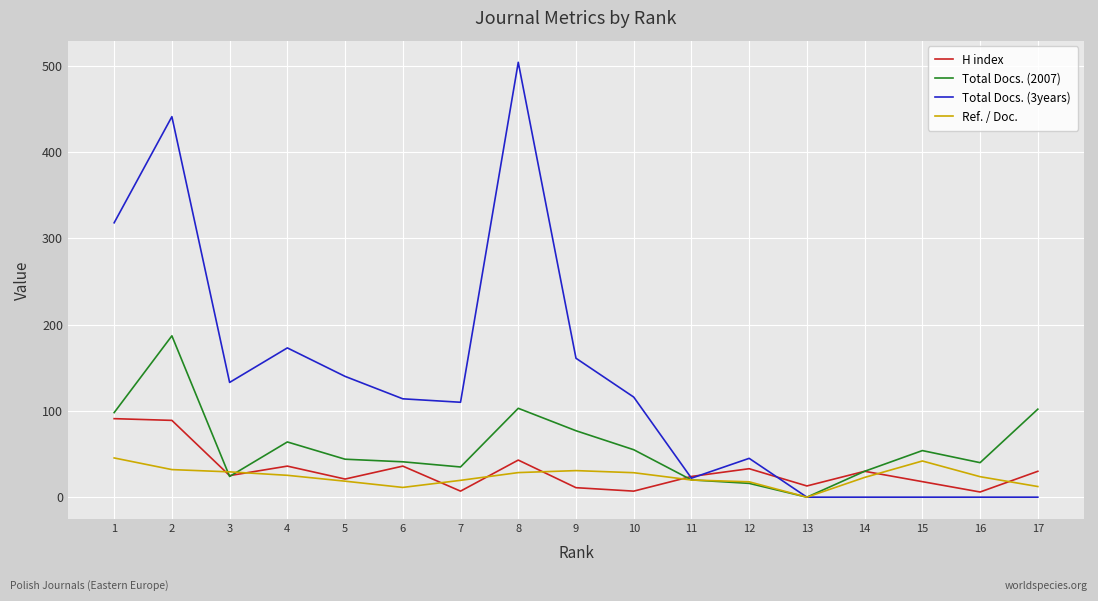

What is the maximum value shown in the chart?

504.0